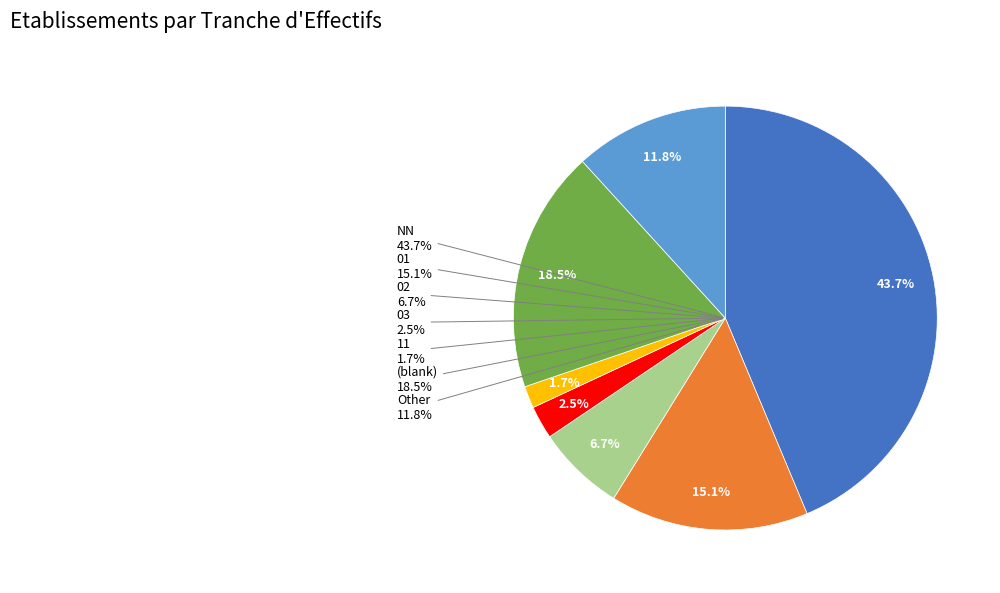

What is the smallest slice in the pie chart?

11